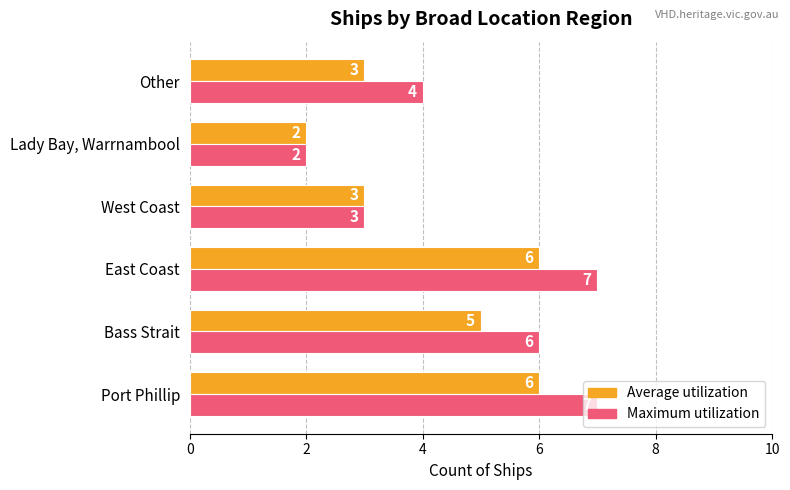

What is the maximum value shown in the chart?

7